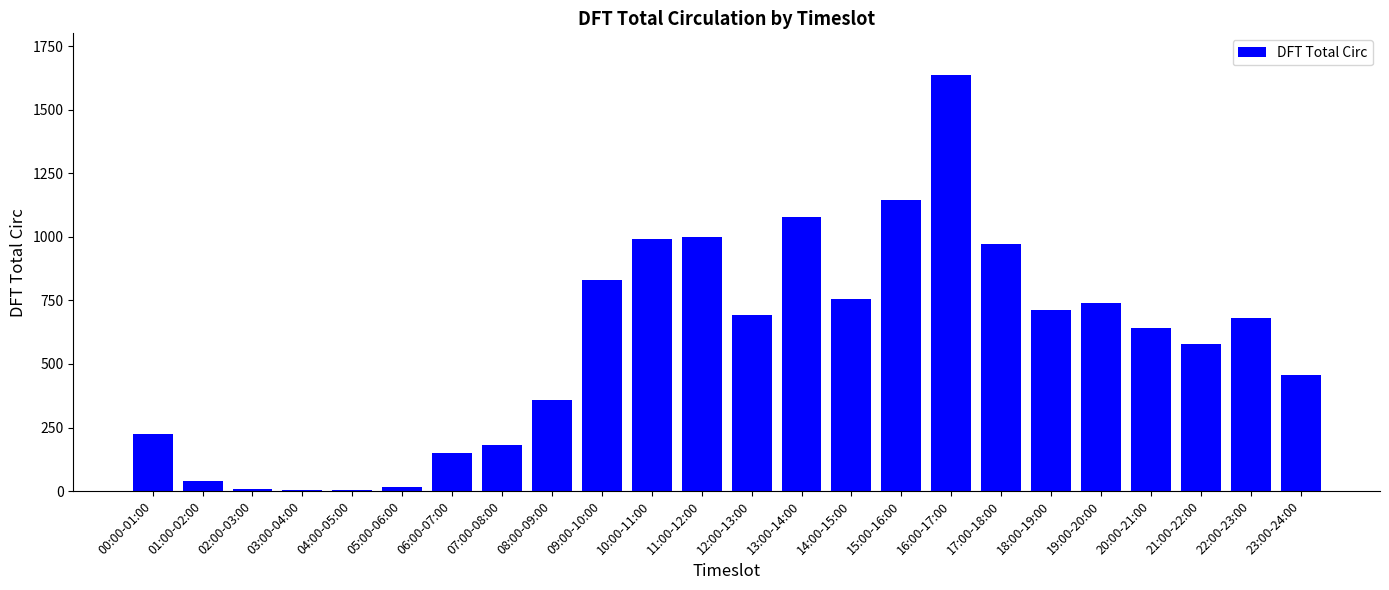

What is the maximum value shown in the chart?

1637